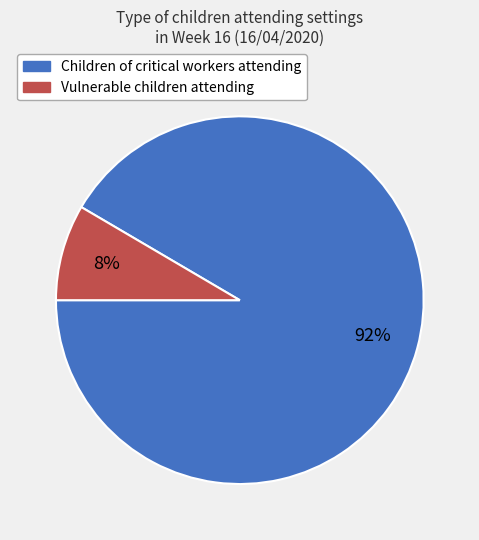

How many segments does this pie chart have?

2